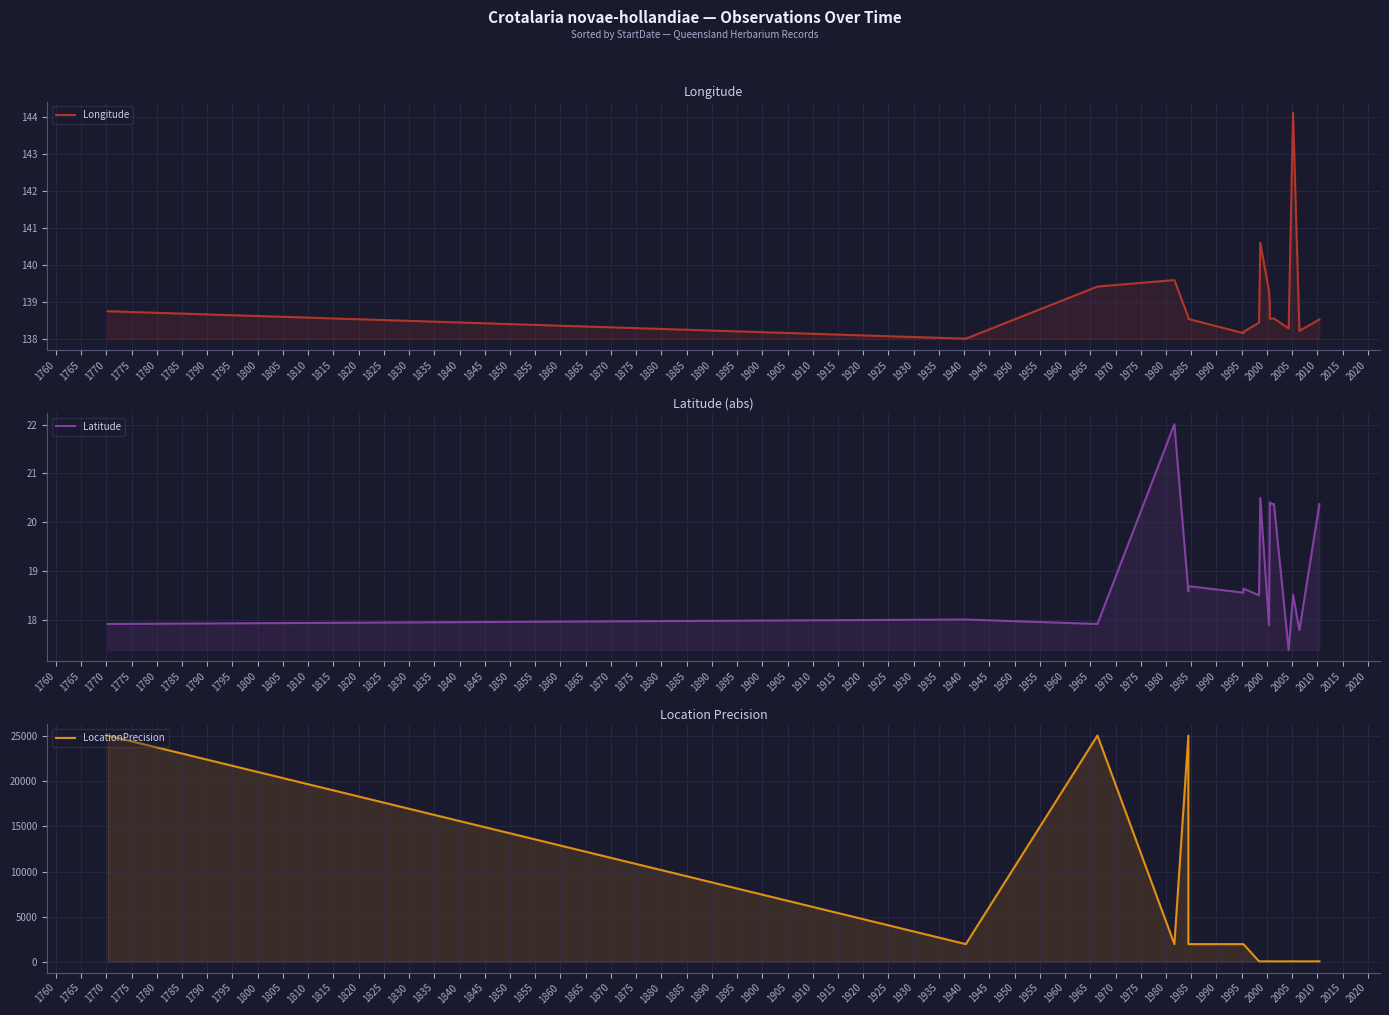

At how many categories does at least one series exceed 6858?

3